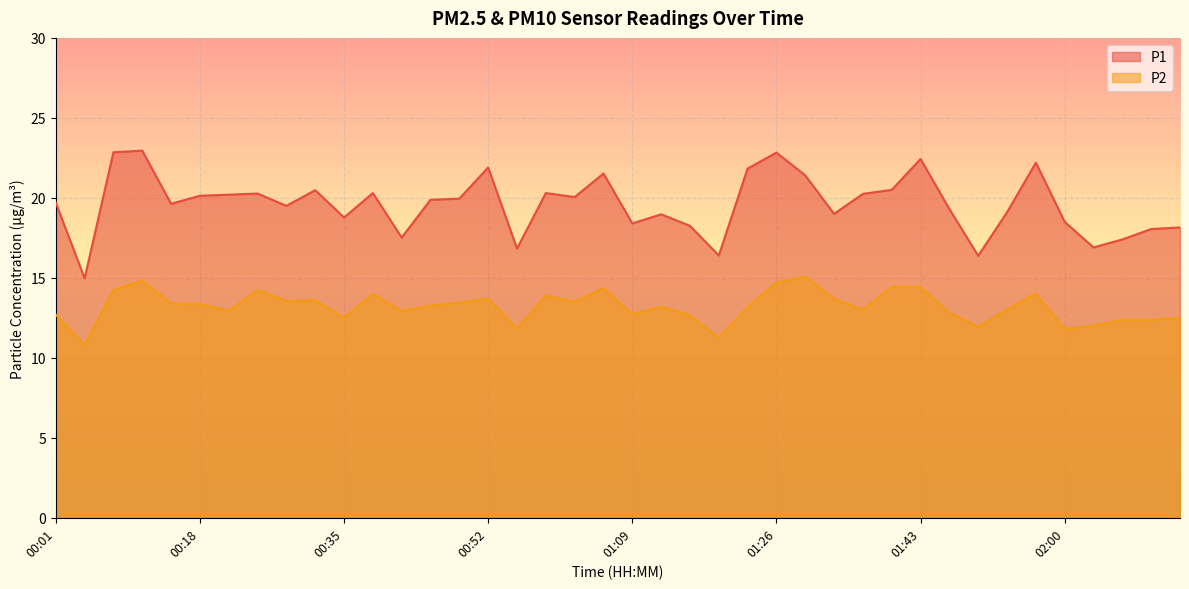

What position from the left is 01:23?

25